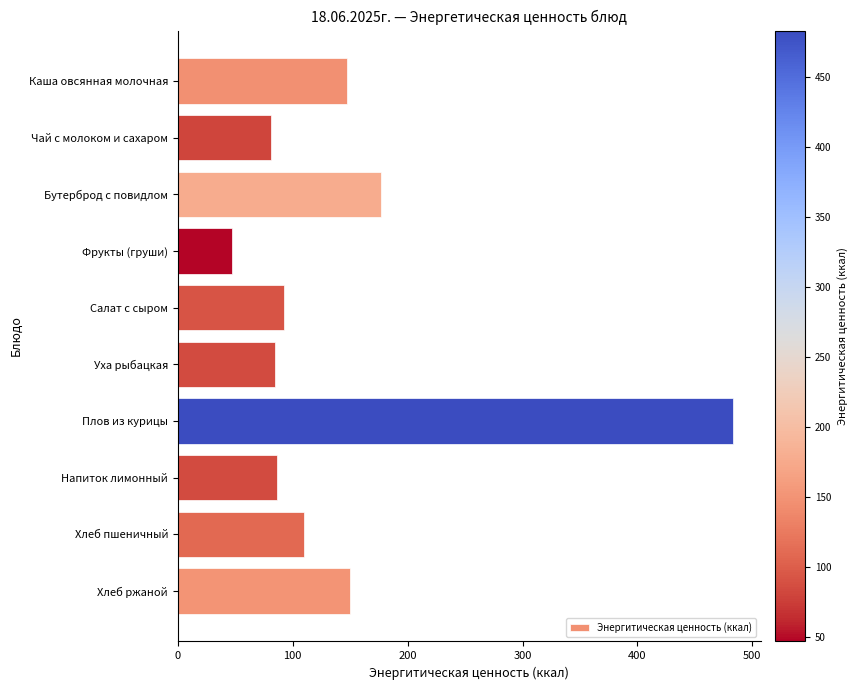

At which label is the value closest to 265?

Бутерброд с повидлом